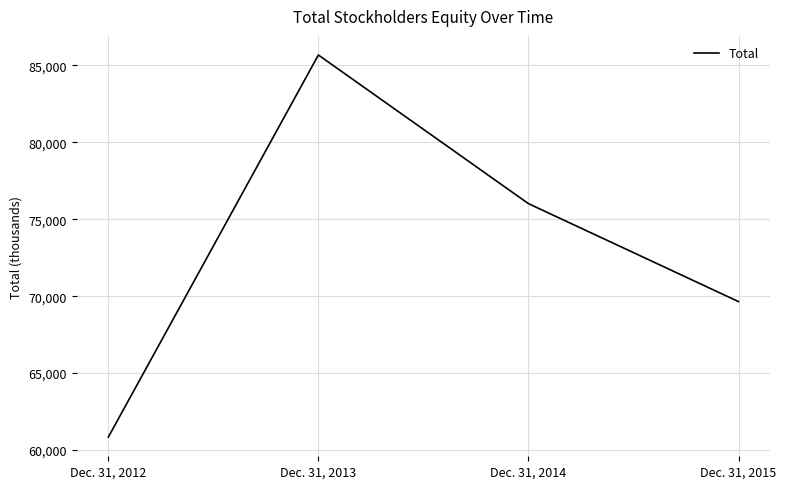

True or false: the data shows 60834 at Dec. 31, 2012.

True